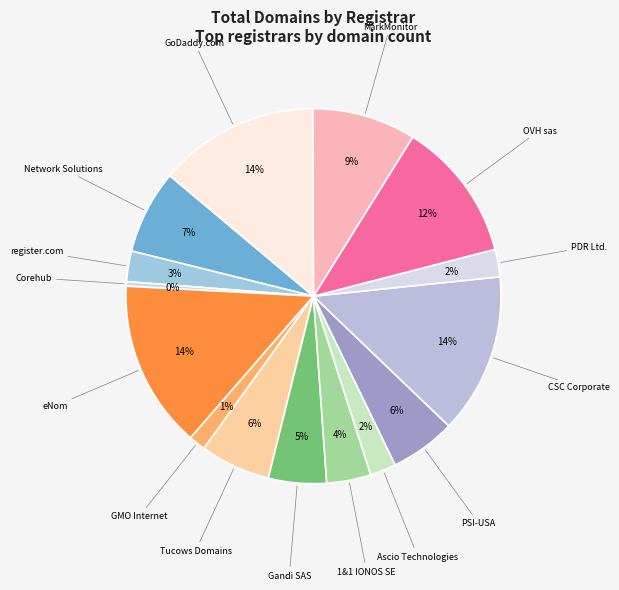

Count the number of slices in the pie.

15